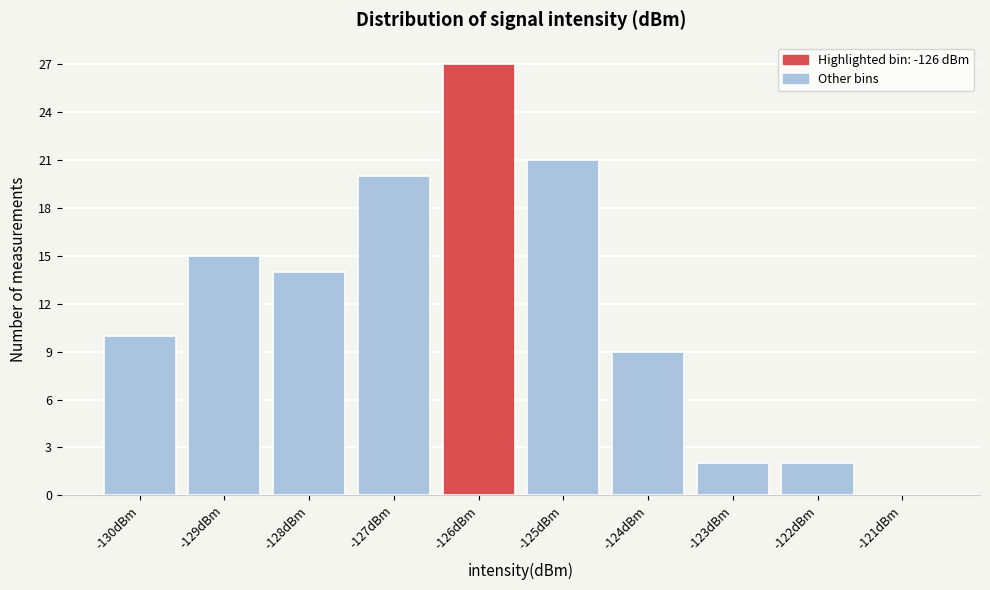

Reading right to left, what are all the values shown in this chart?

-121dBm=0	-122dBm=2	-123dBm=2	-124dBm=9	-125dBm=21	-126dBm=27	-127dBm=20	-128dBm=14	-129dBm=15	-130dBm=10